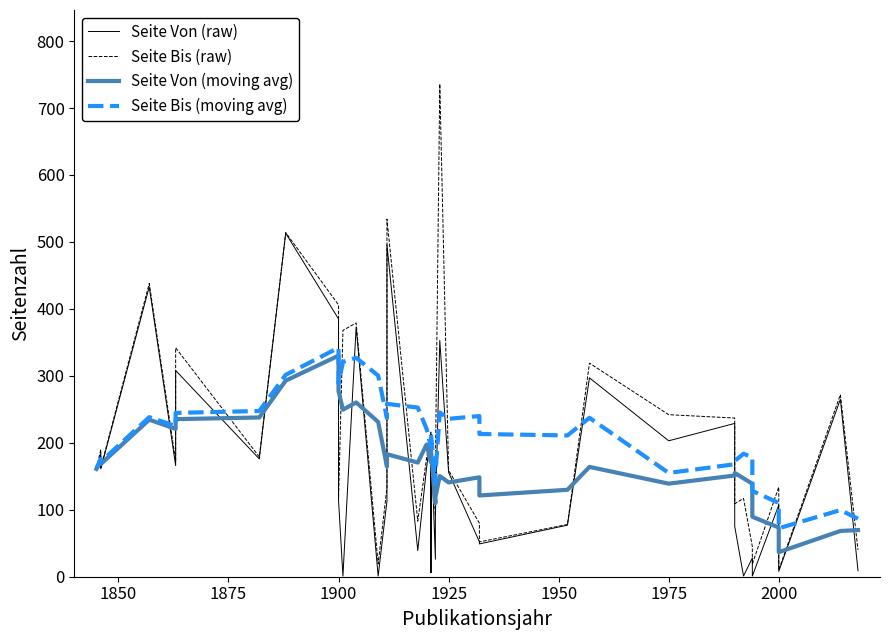

What is the maximum value for Seite Von (raw)?

513.0